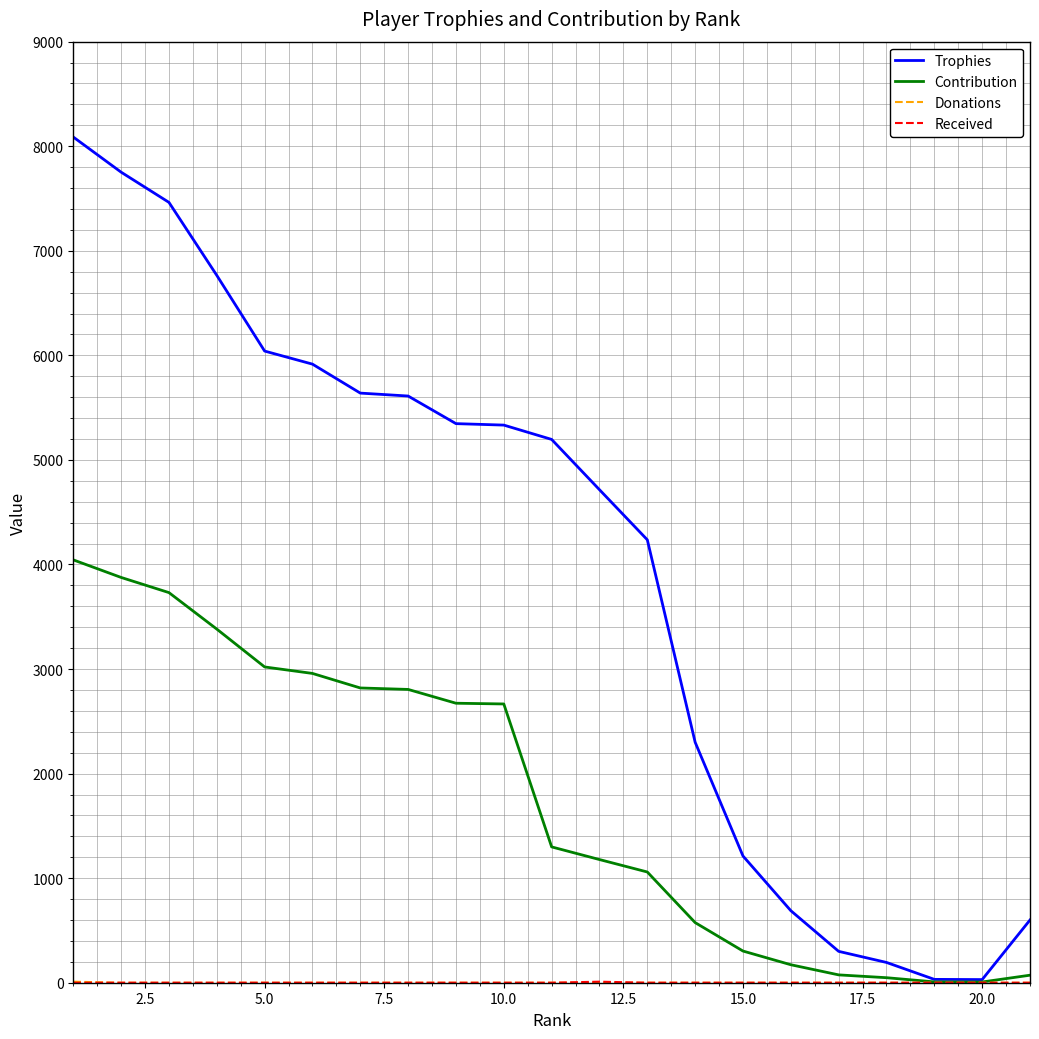

Which series has the largest range (max minus min)?

Trophies